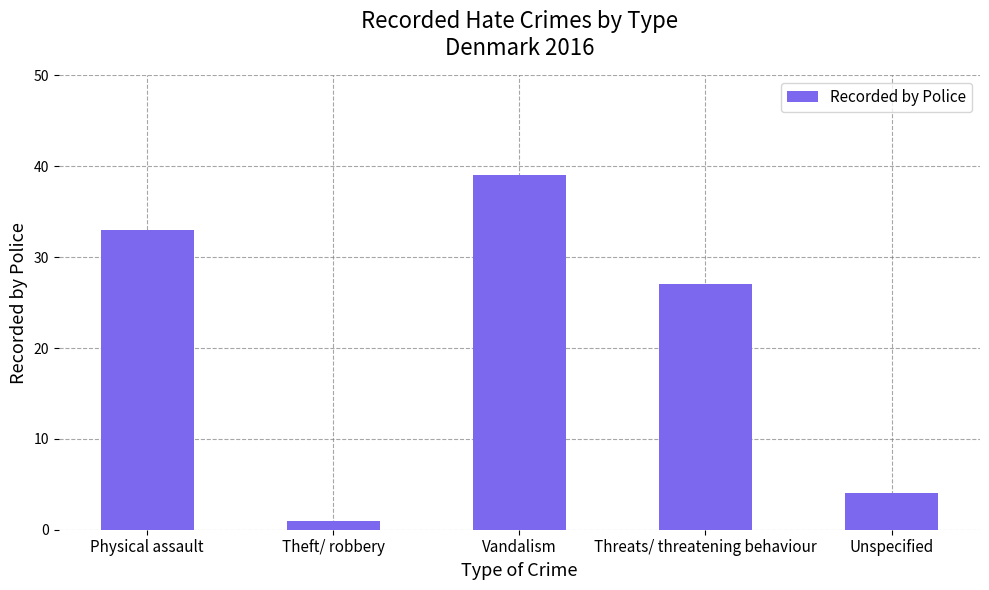

What is the value of the 2nd bar from the left?

1